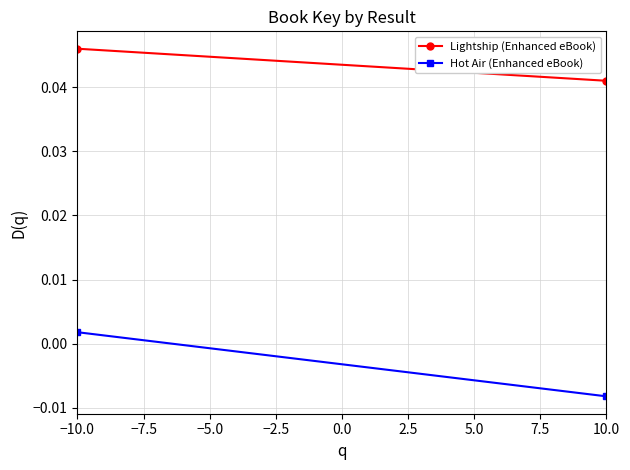

True or false: Hot Air (Enhanced eBook) has a value of 0.0 at −10.0.

True